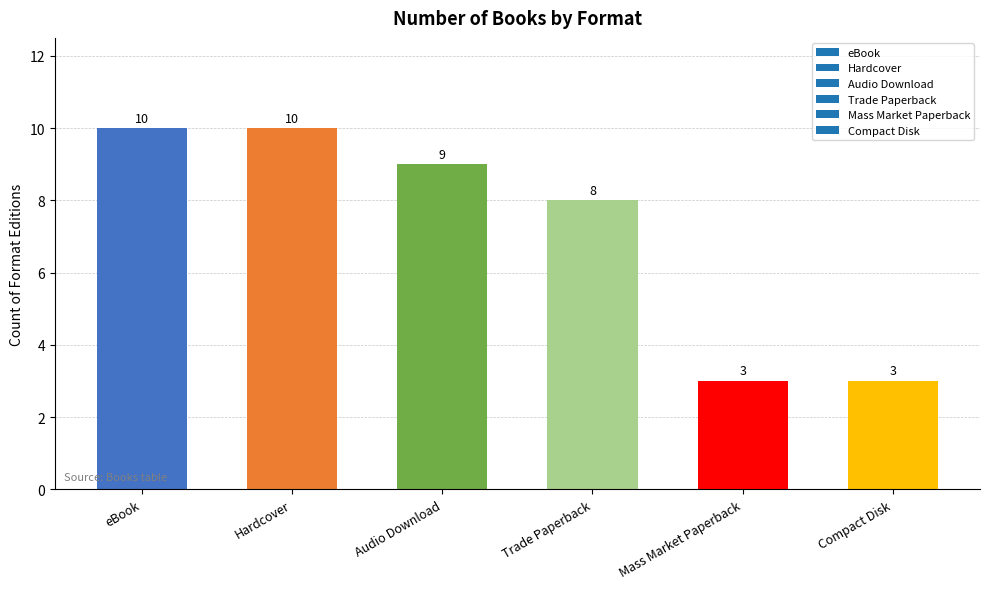

What is the sum of all values?

43